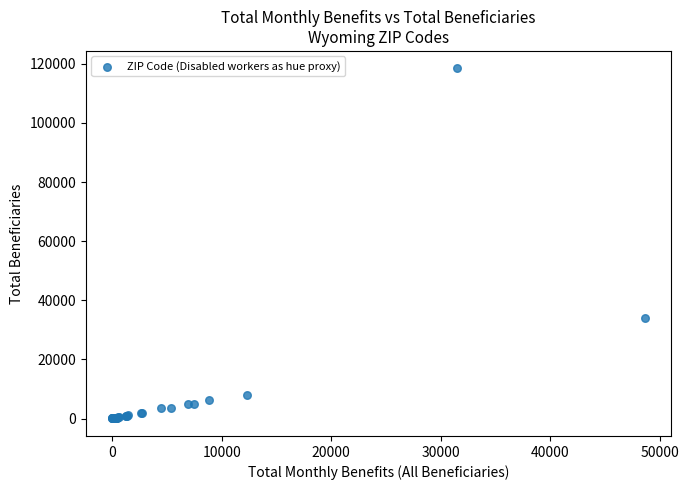

What Y value in the scatter plot is closest to 59217?

33925